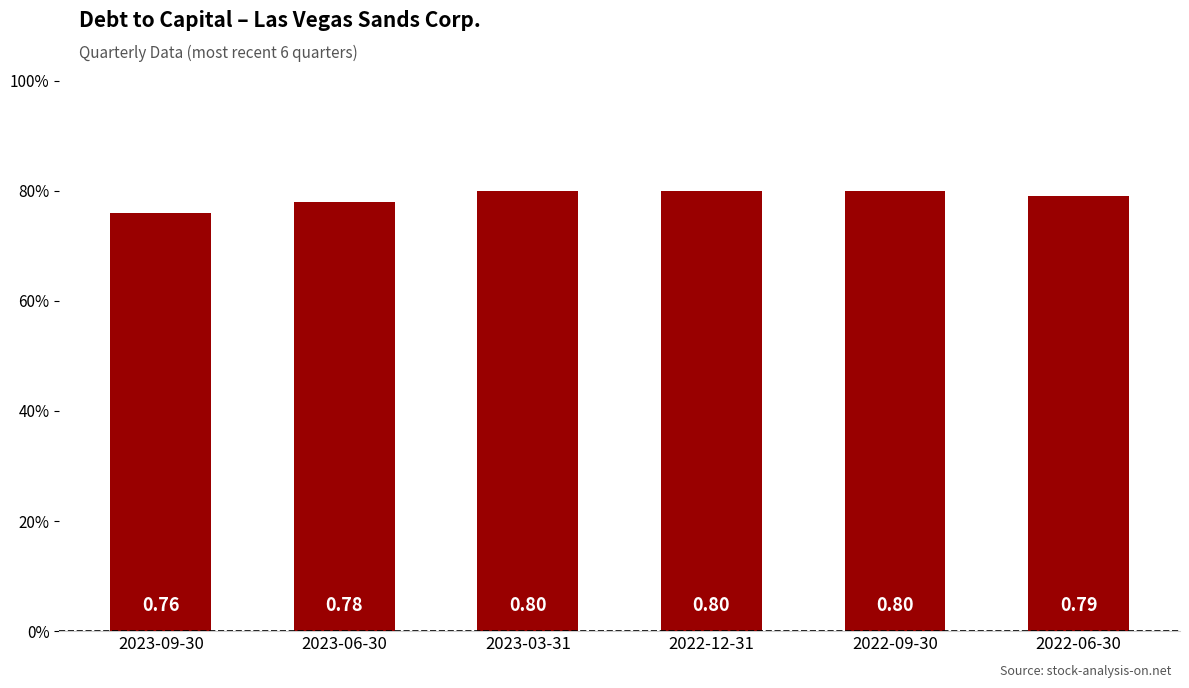

What value does the data have at 2022-06-30?

0.8